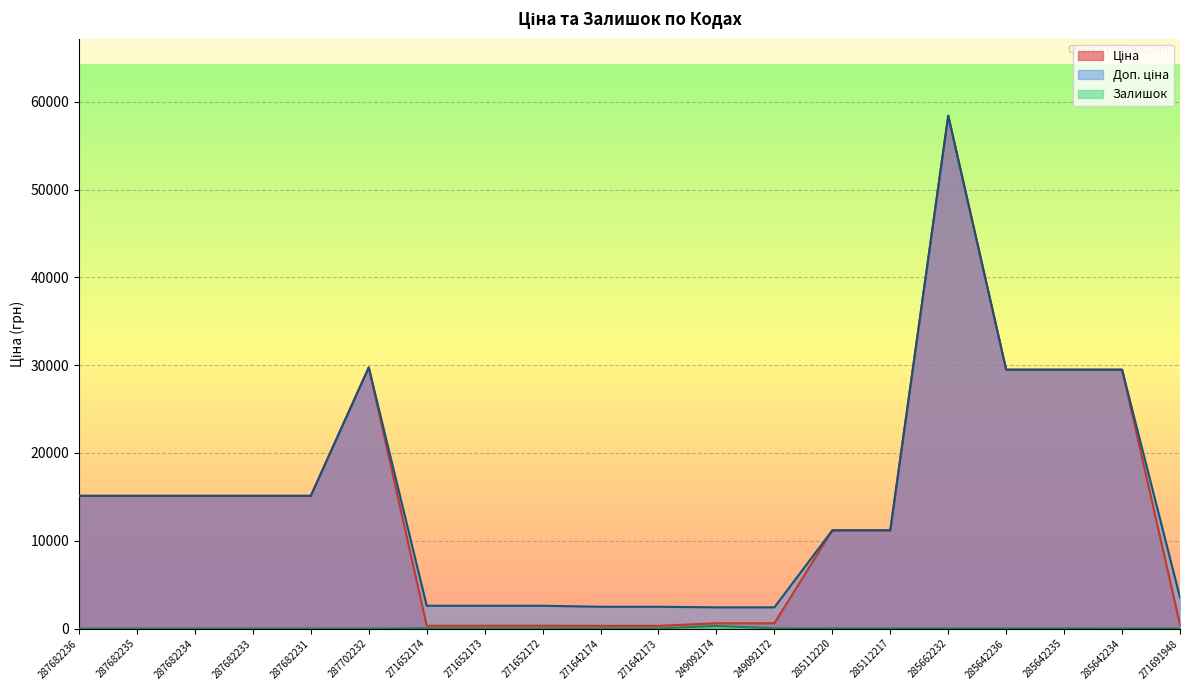

True or false: Залишок and Доп. ціна intersect in this chart.

False